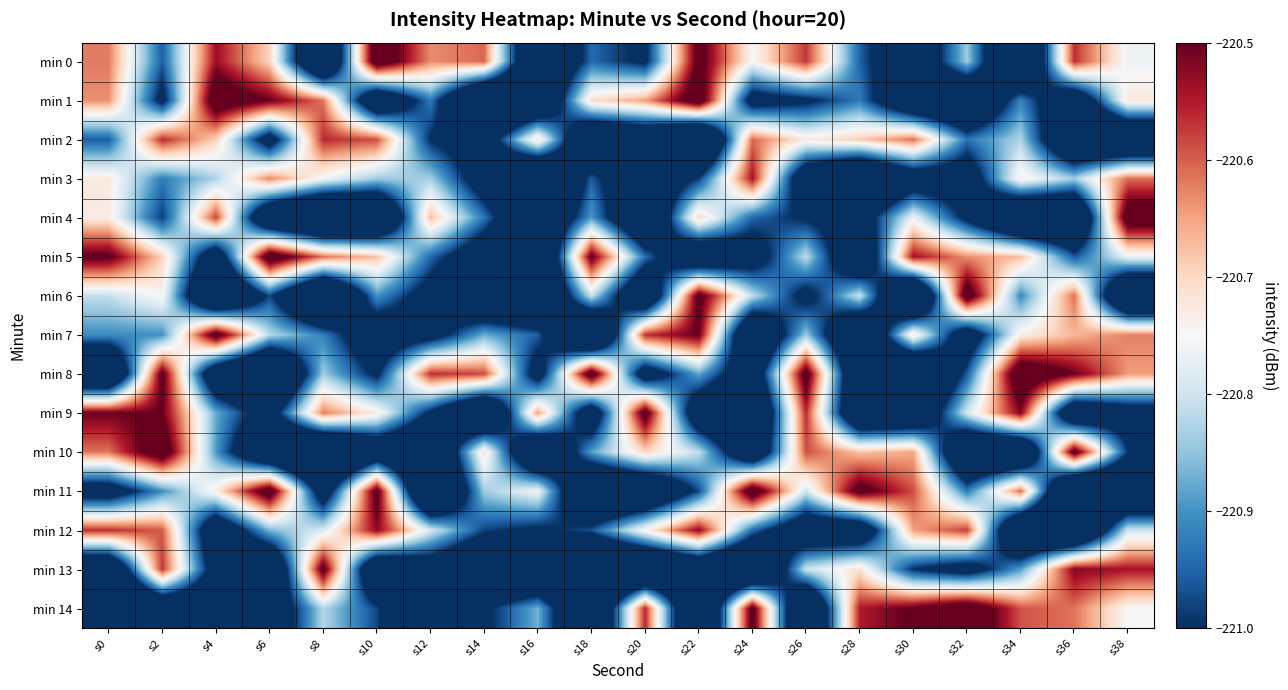

What is the total value across all series at s22?

-3313.0